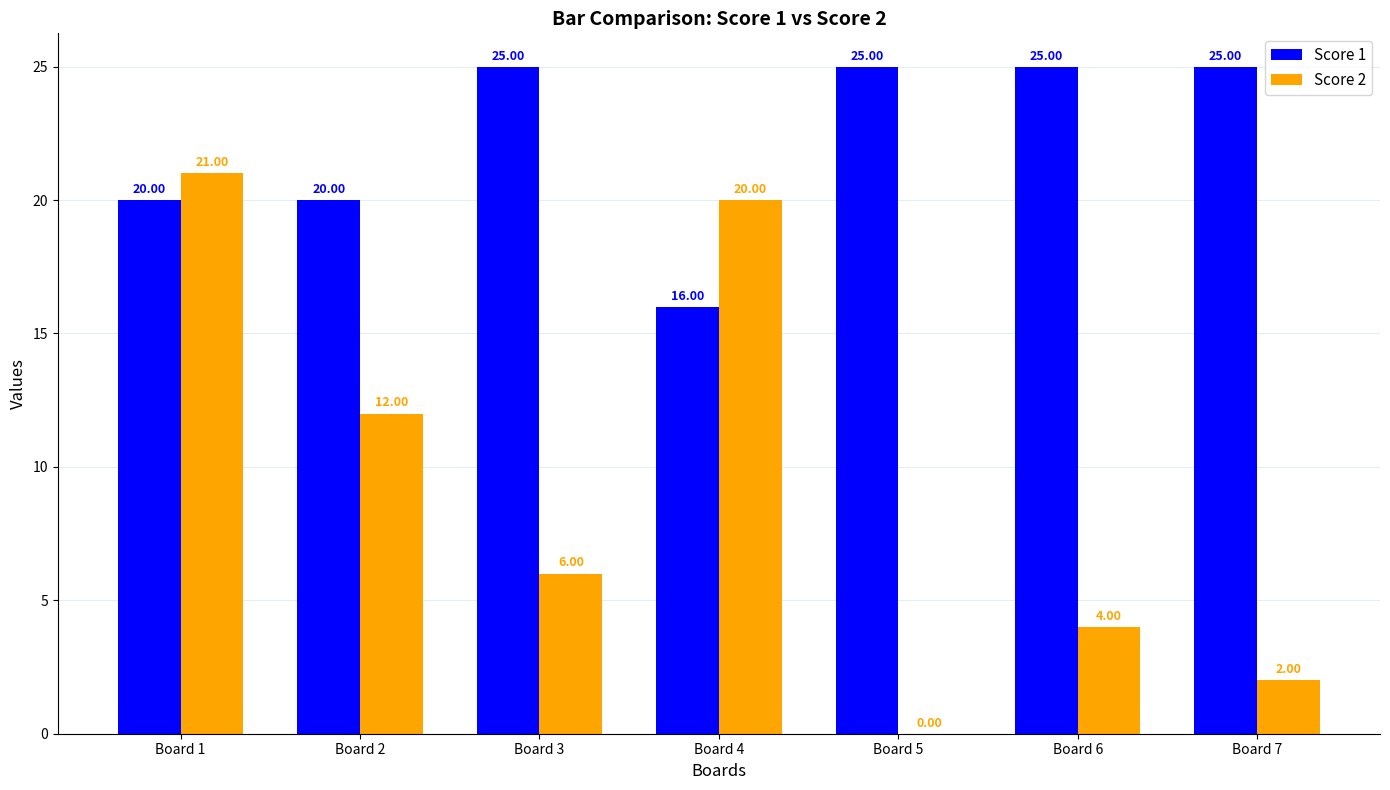

Reading left to right, what are all the values shown in this chart?

Score 1: 20	20	25	16	25	25	25
Score 2: 21	12	6	20	0	4	2